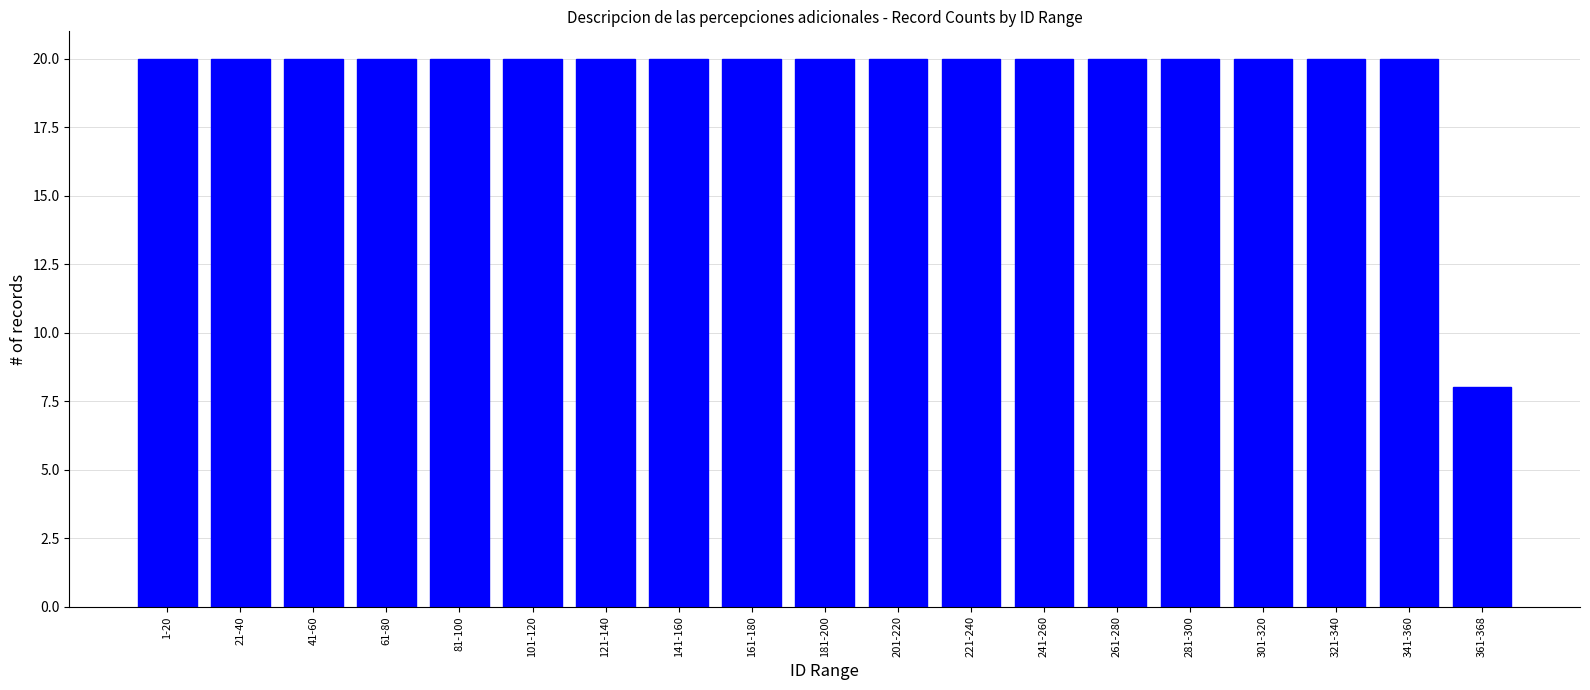

What is the sum of all values?

368